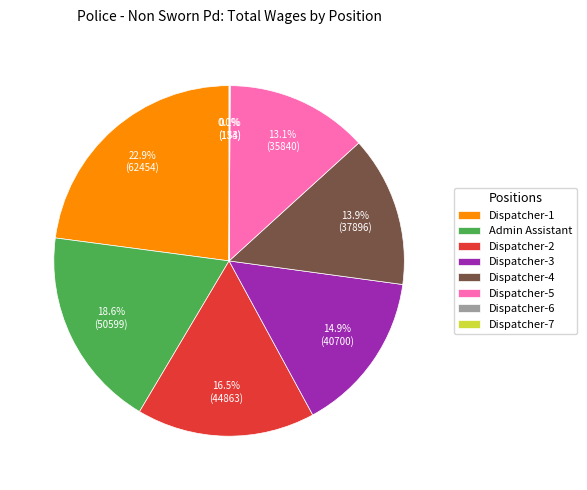

What is the ratio of the value at Dispatcher-1 to the value at Admin Assistant?

1.2